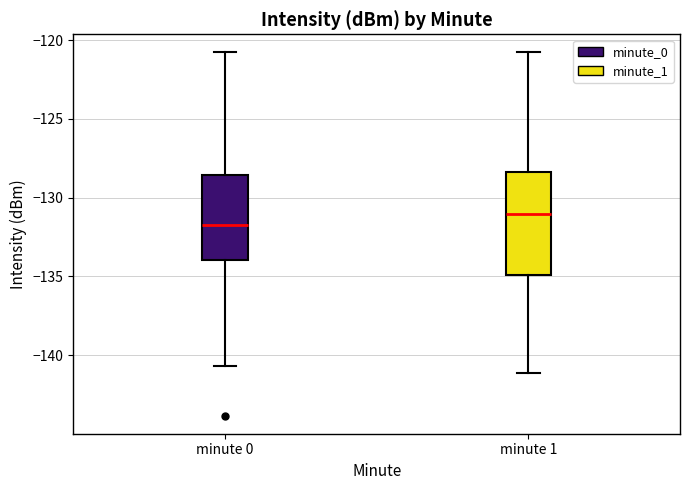

Reading left to right, read every box against the y-axis: the position of its median line, the range the box covers, and the ends of its whiskers. The values are not printed on the chart, so give them approximately, as read against the axis.

minute 0: median -131.5, box -134.0 to -128.5, whiskers -140.5 to -121.0
minute 1: median -131.0, box -135.0 to -128.5, whiskers -141.0 to -121.0